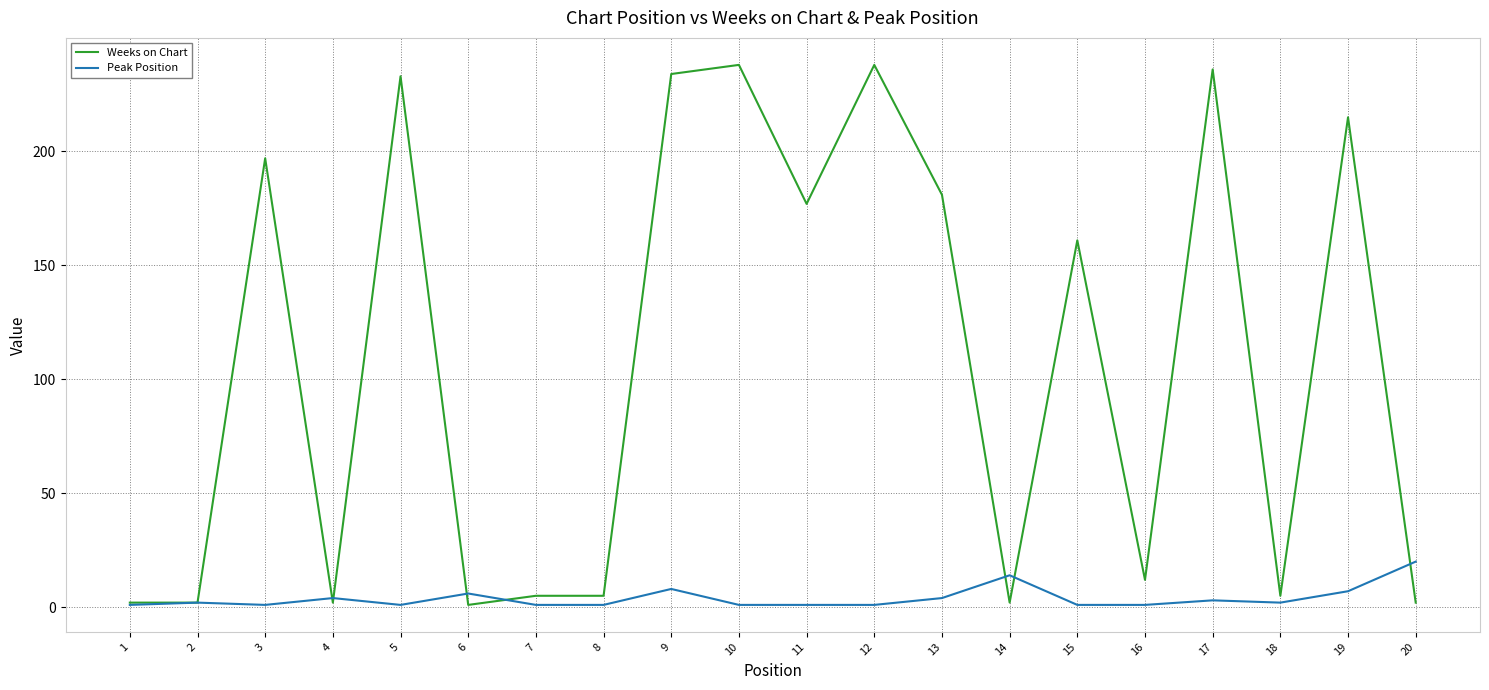

What is the greatest value displayed?

238